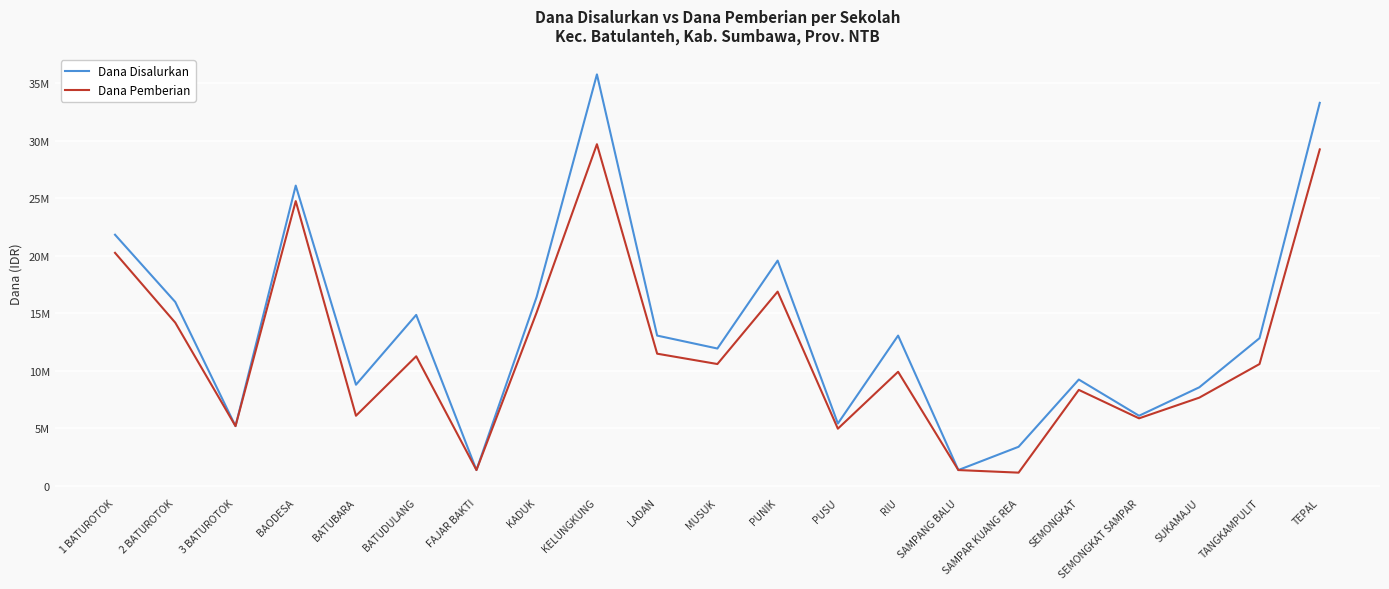

At which category does Dana Pemberian reach its first local valley?

3 BATUROTOK